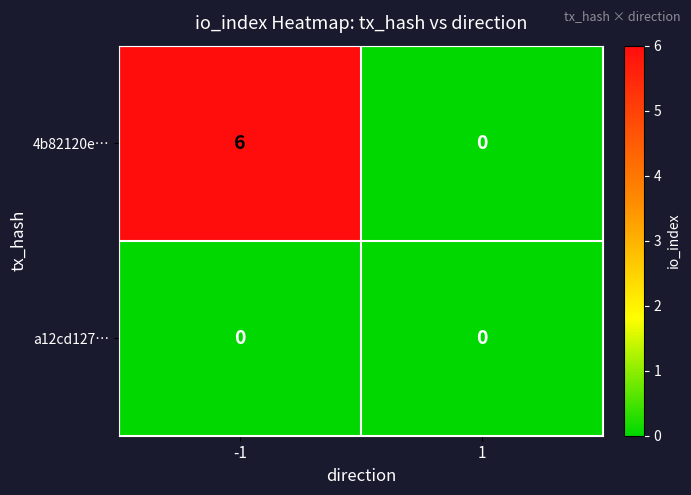

The value of 4b82120e… at -1 is 6. True or false?

True